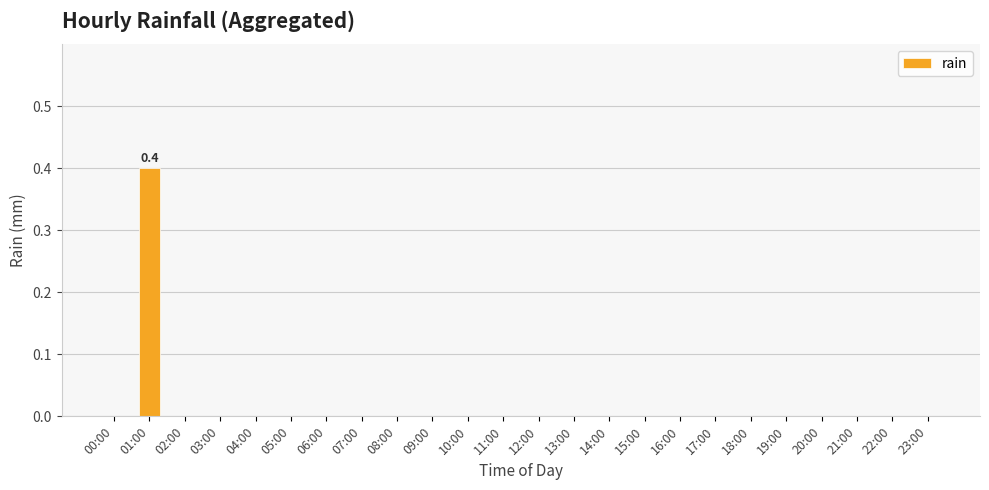

Which label corresponds to the largest value in the chart?

01:00